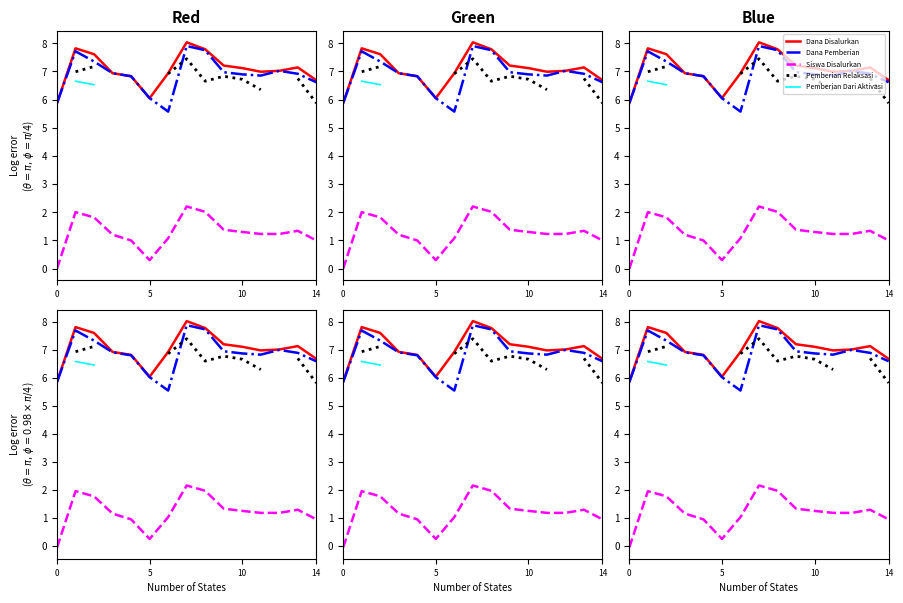

Which label corresponds to the largest value in the chart?

7